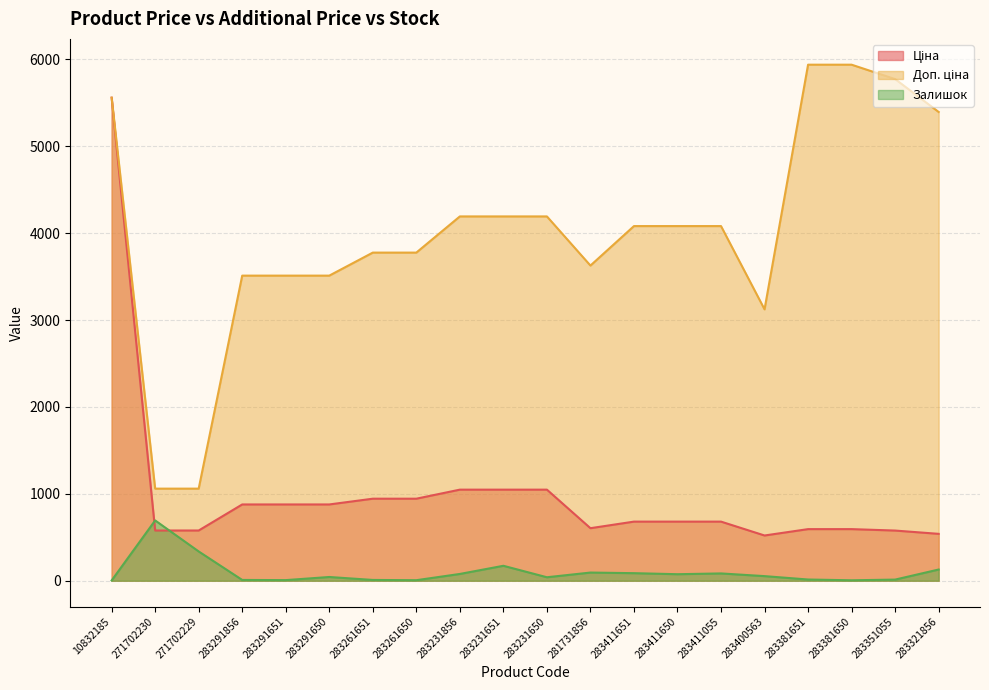

Which series ends up on top after the final intersection of Ціна and Залишок?

Ціна